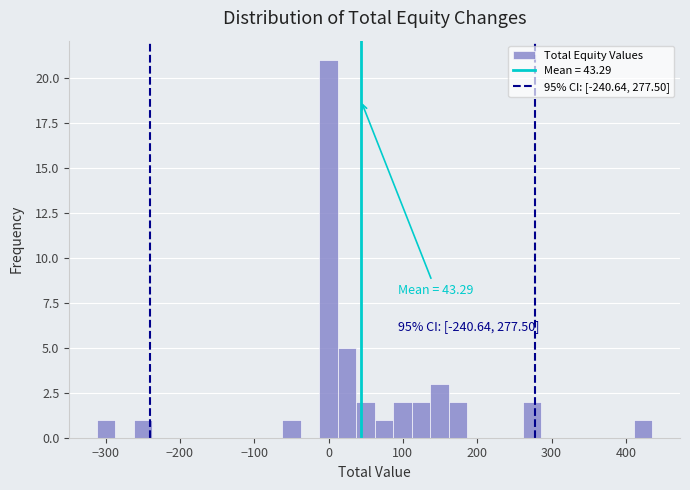

Around what value on the x-axis is the tallest bar? Give the approximate position of its centre, as read against the axis.

0